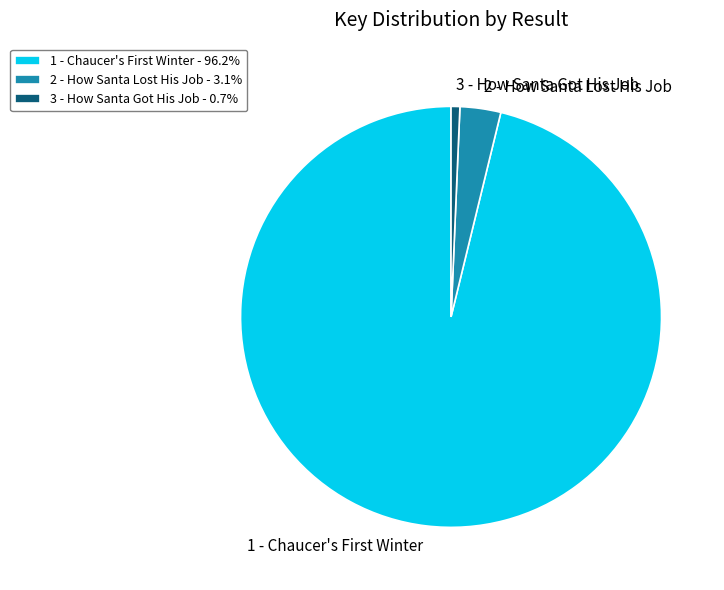

Which category has the biggest portion of the pie?

1 - Chaucer's First Winter